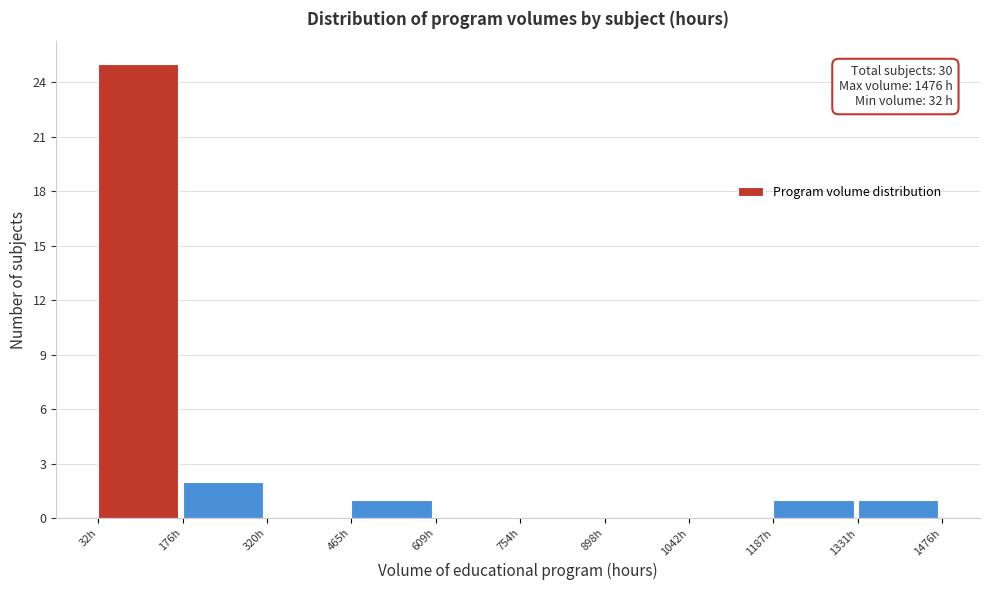

Over which range of the x-axis is the bar tallest?

40 to 180